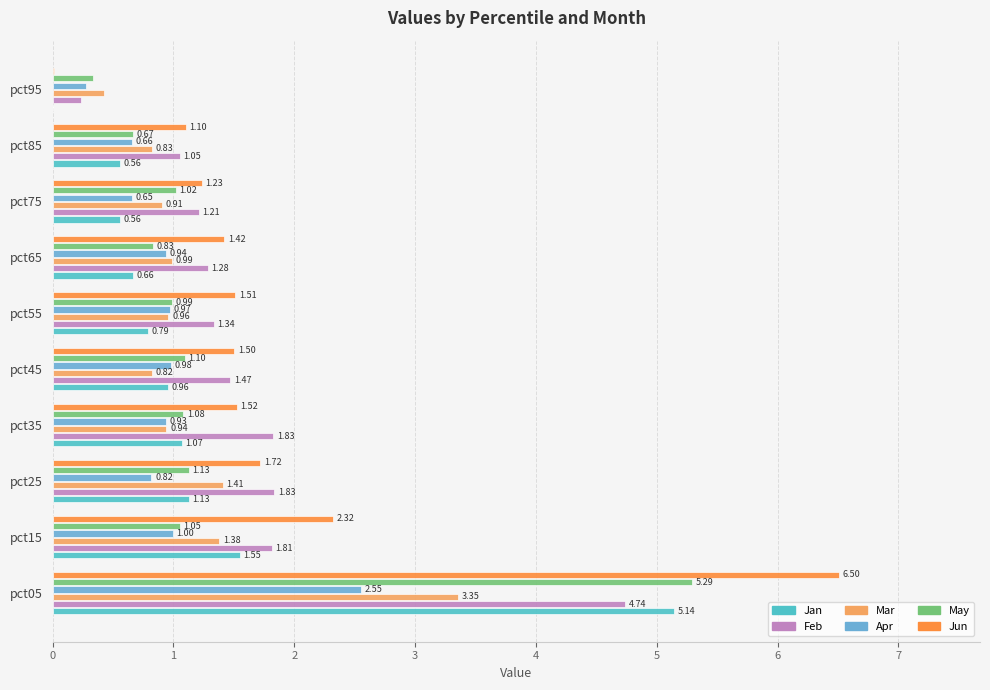

How many values in the May series exceed 1?

6